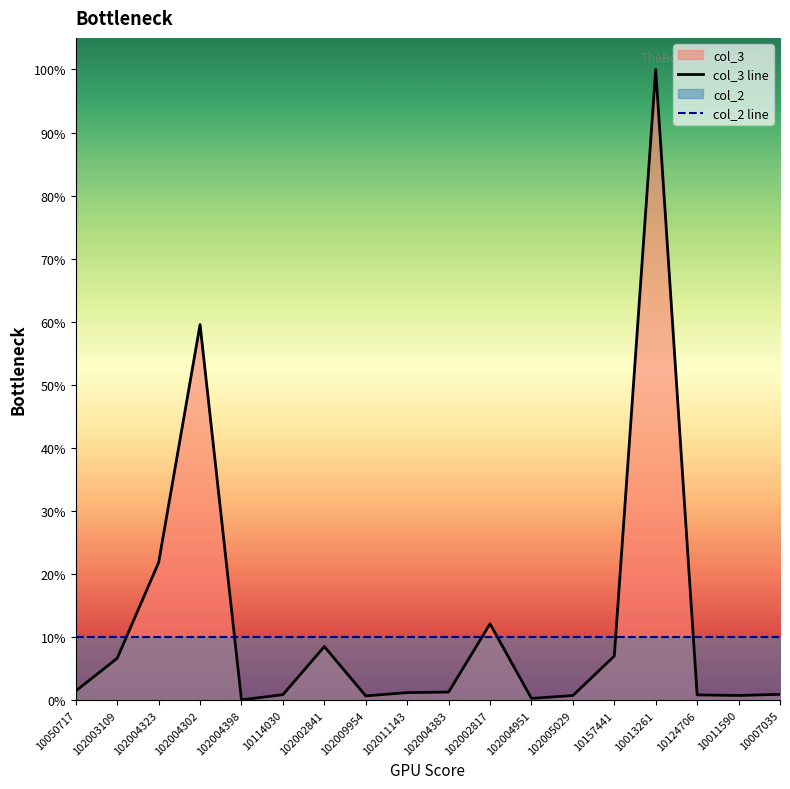

Which series has the largest total across all categories?

col_3 line